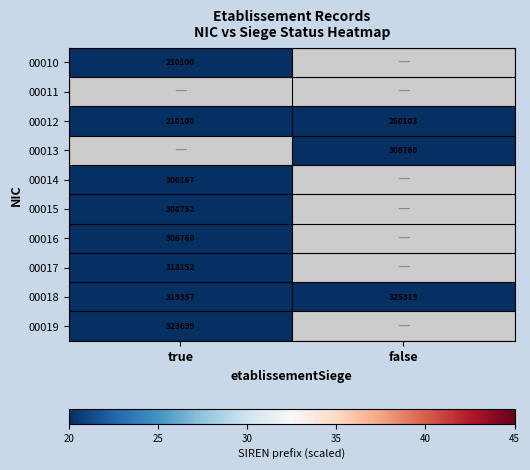

Rank the categories by 00012 value from lowest to highest.

true, false